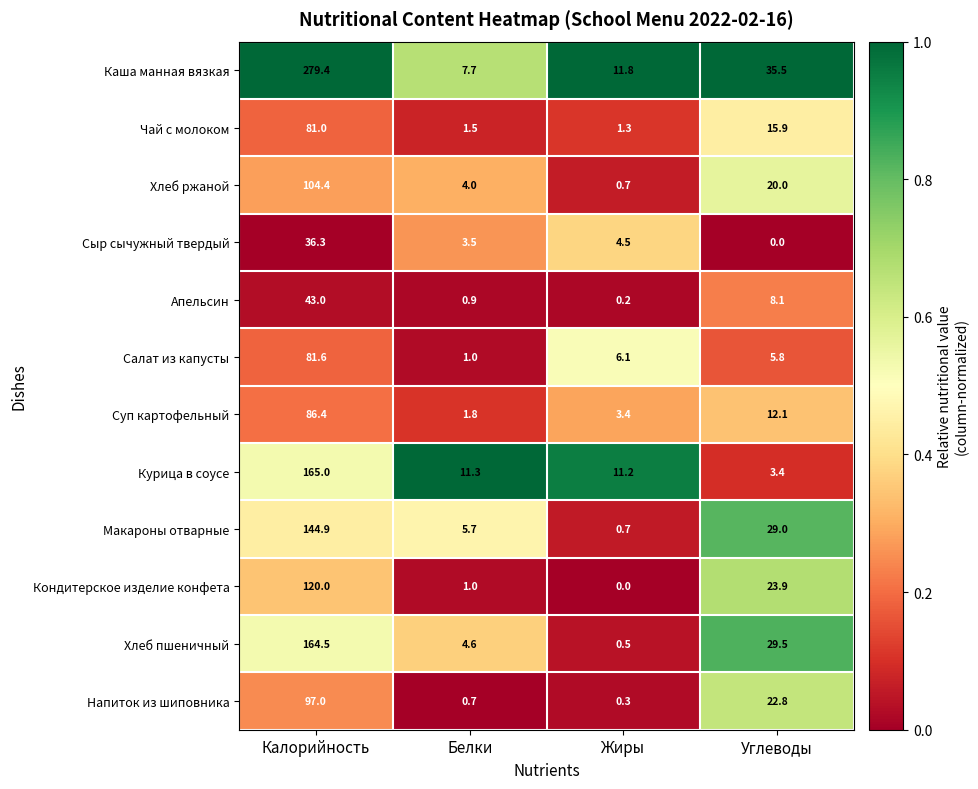

Which series has the widest spread of values?

Каша манная вязкая